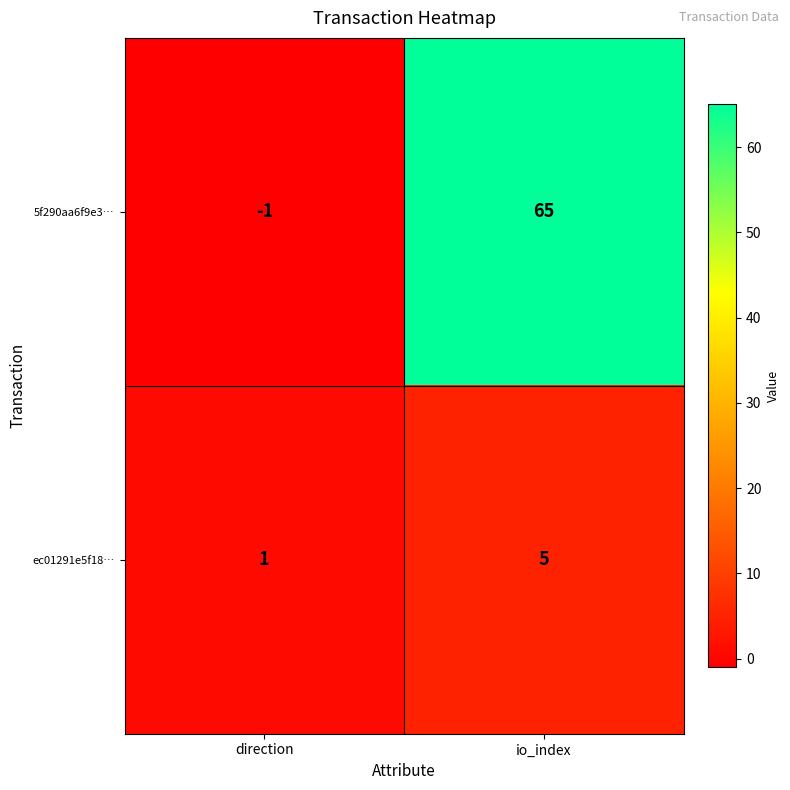

What is the difference between the highest and lowest values at io_index?

60